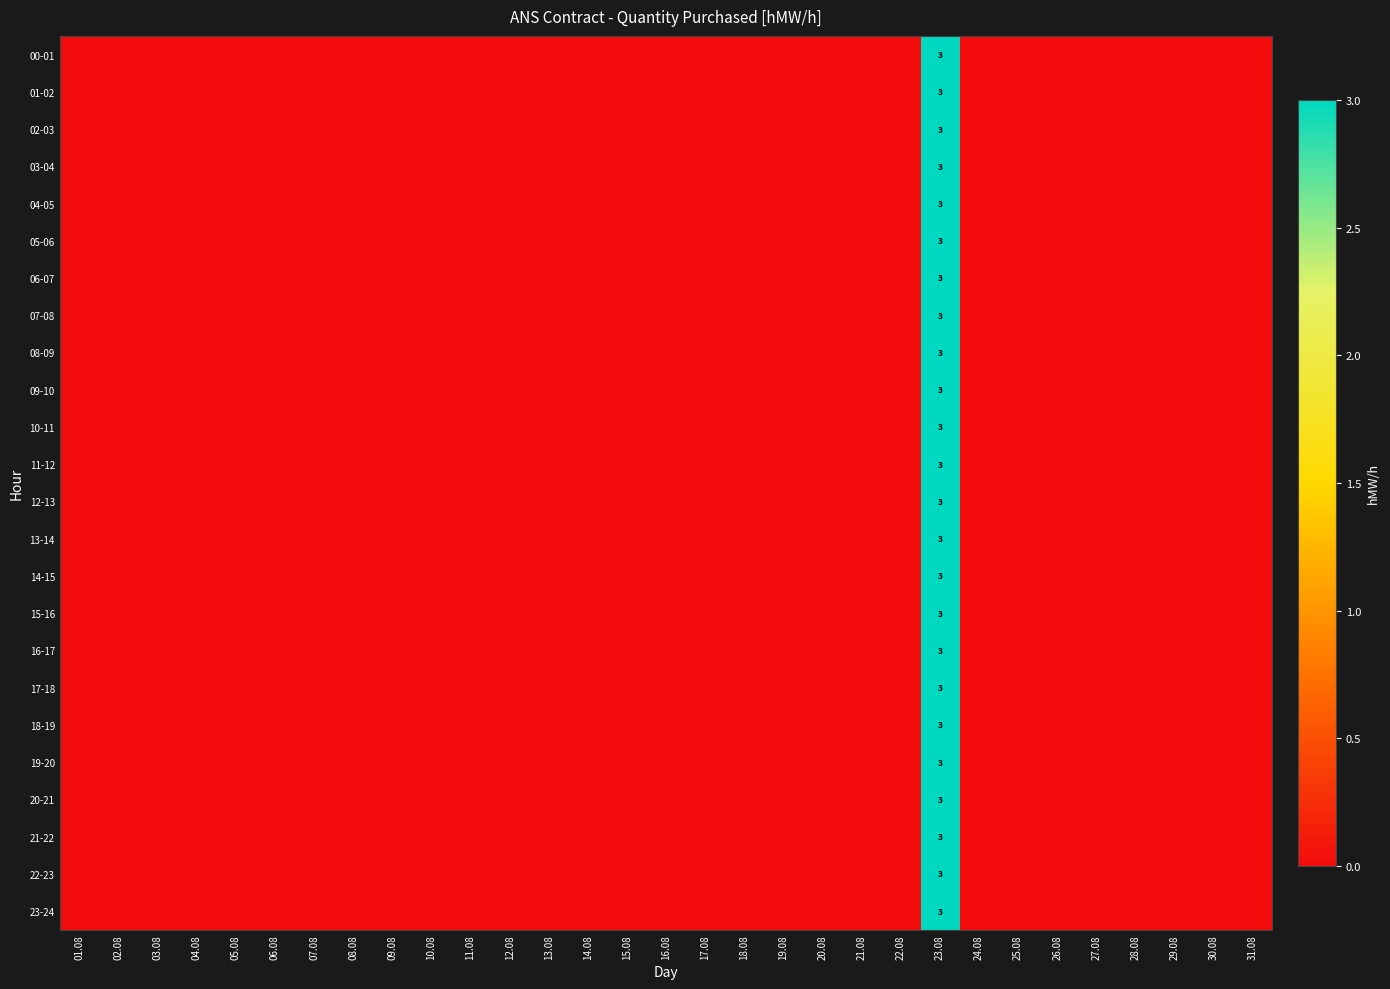

What is the total value across all series at 23.08?

72